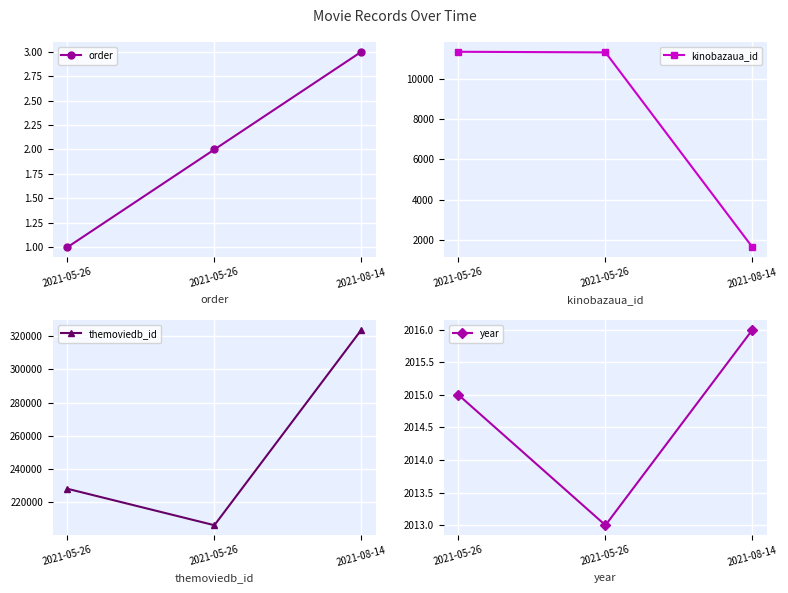

List the series in order of their peak value, lowest first.

order, year, kinobazaua_id, themoviedb_id